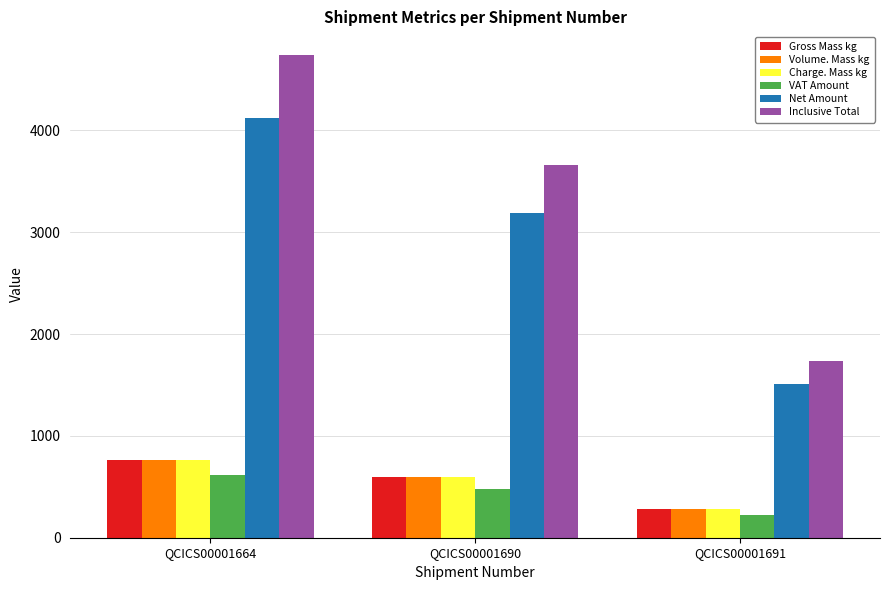

At which label is Inclusive Total closest to 3236?

QCICS00001690